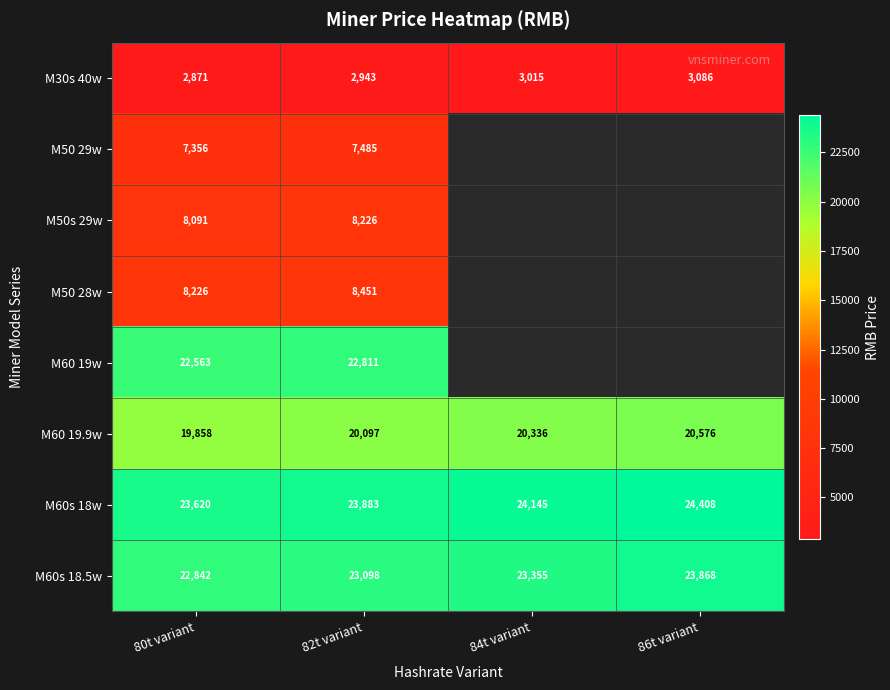

Where is M60s 18.5w nearest to the value 23355?

84t variant